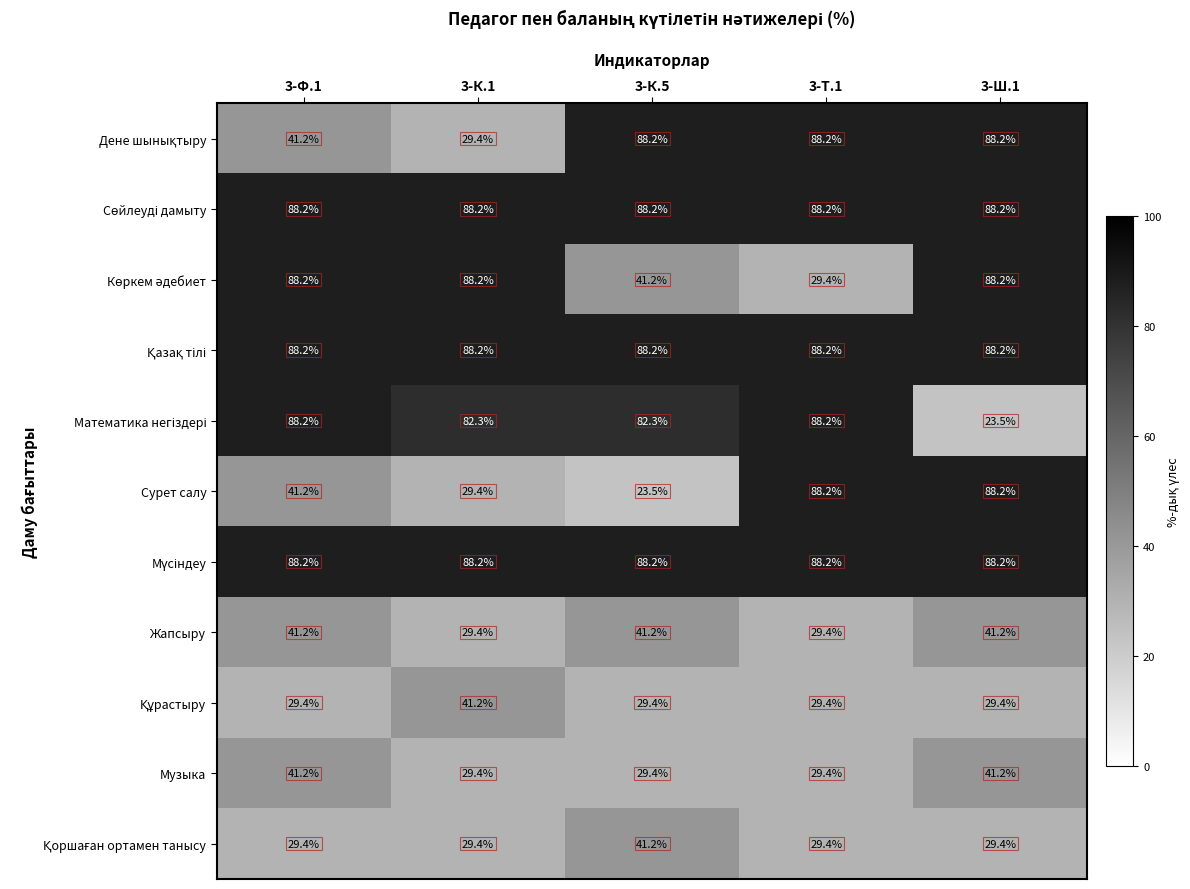

What is the approximate value of Музыка at 3-Ш.1?

41.2